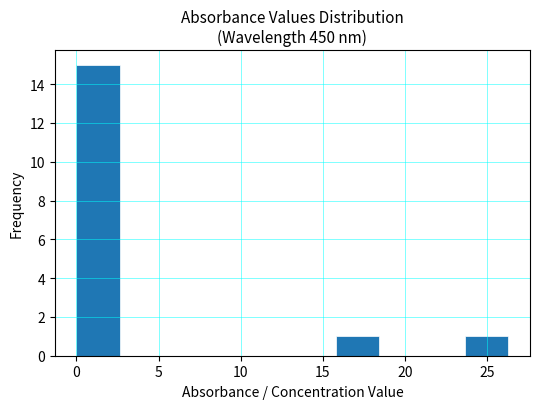

Reading left to right, list every bar in this chart as the range it spans on the x-axis followed by its height. Neither the bar edges nor the heights are printed on the chart, so give them approximately, as read against the axes.

0.0 to 2.5: 15
2.5 to 5.5: 0
5.5 to 8.0: 0
8.0 to 10.5: 0
10.5 to 13.0: 0
13.0 to 16.0: 0
16.0 to 18.5: 1
18.5 to 21.0: 0
21.0 to 23.5: 0
23.5 to 26.5: 1